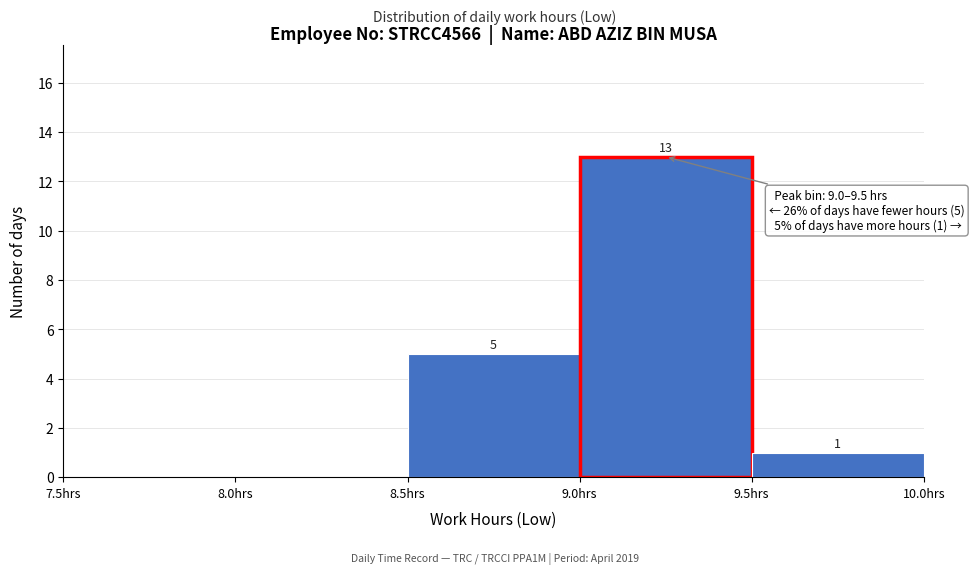

Over which range of the x-axis is the bar tallest?

9.0 to 9.5